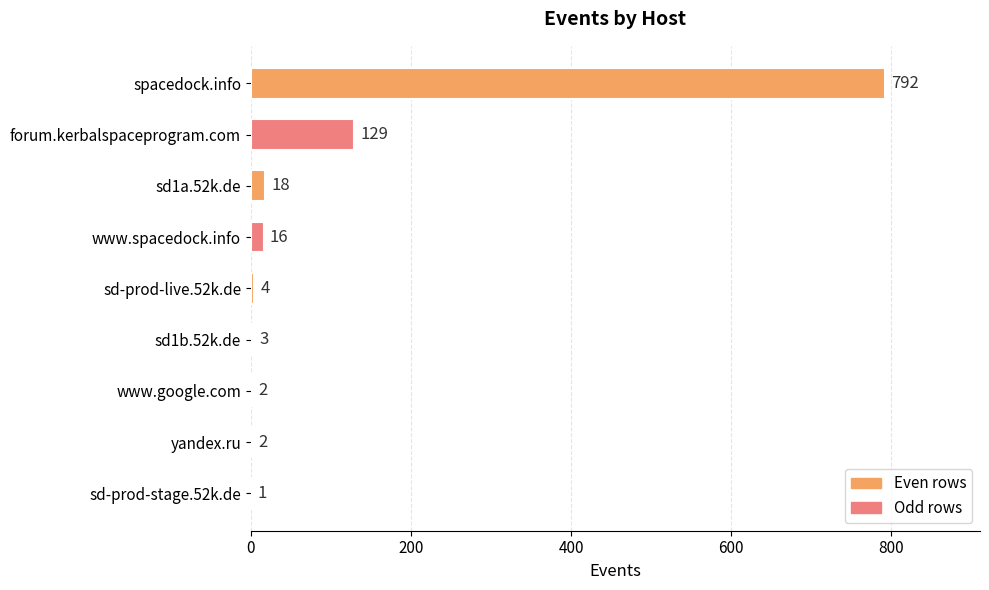

The chart shows a value of 2 at yandex.ru. True or false?

True